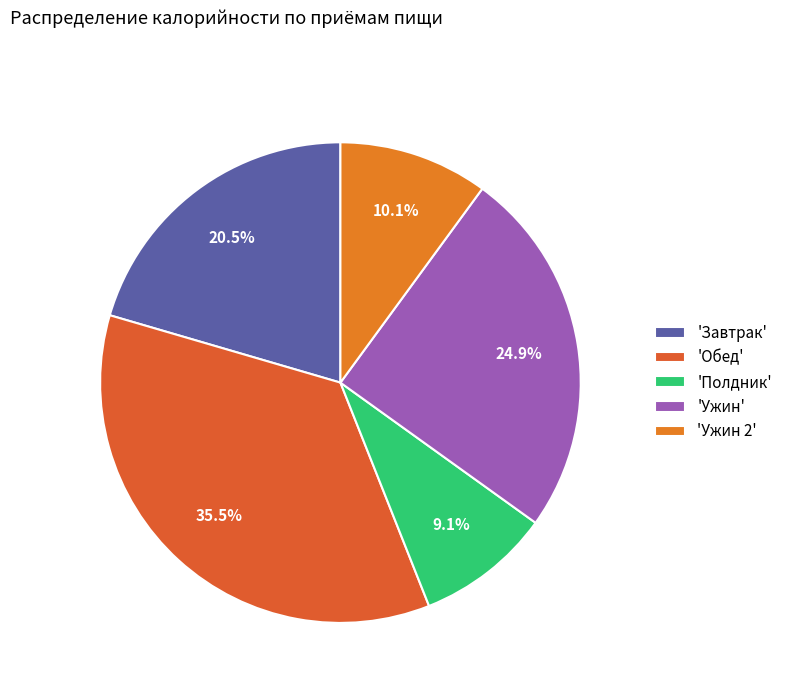

What is the smallest slice in the pie chart?

'Полдник'